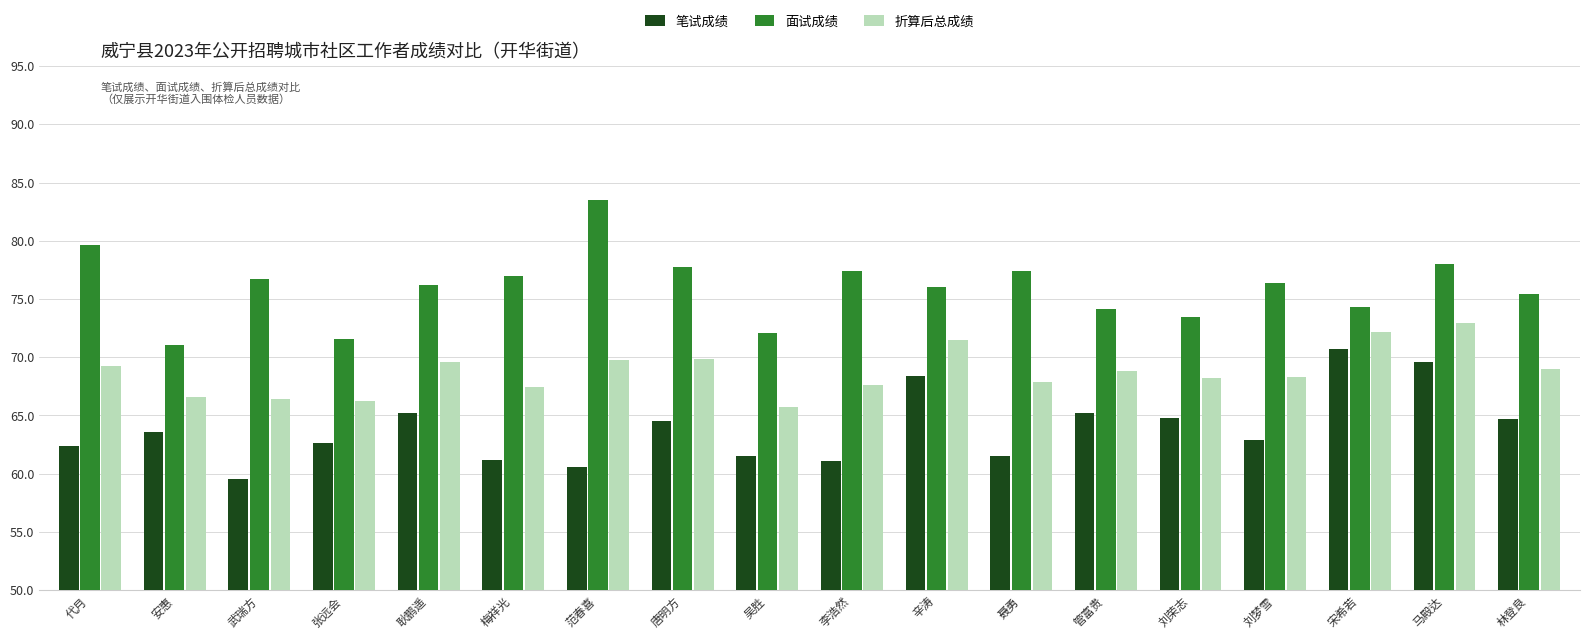

What is the difference between the 面试成绩 values at 安惠 and 唐明方?

6.7